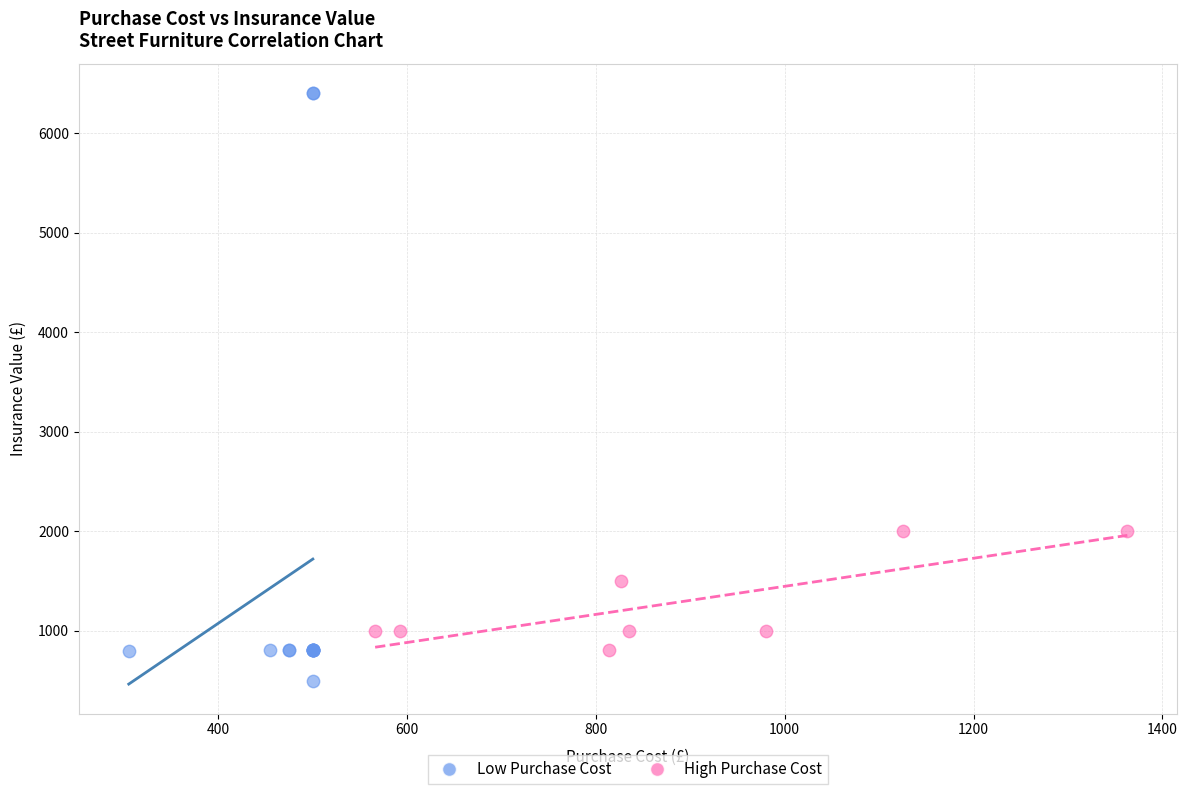

Which series reaches the minimum Y coordinate?

Low Purchase Cost